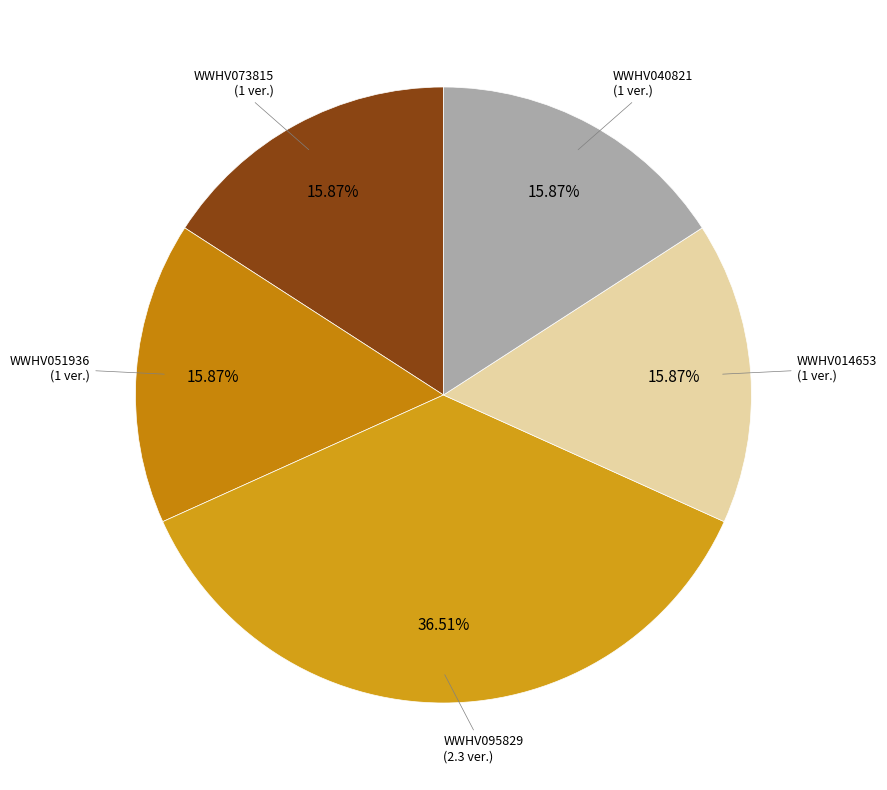

Is there a majority slice in this chart?

No